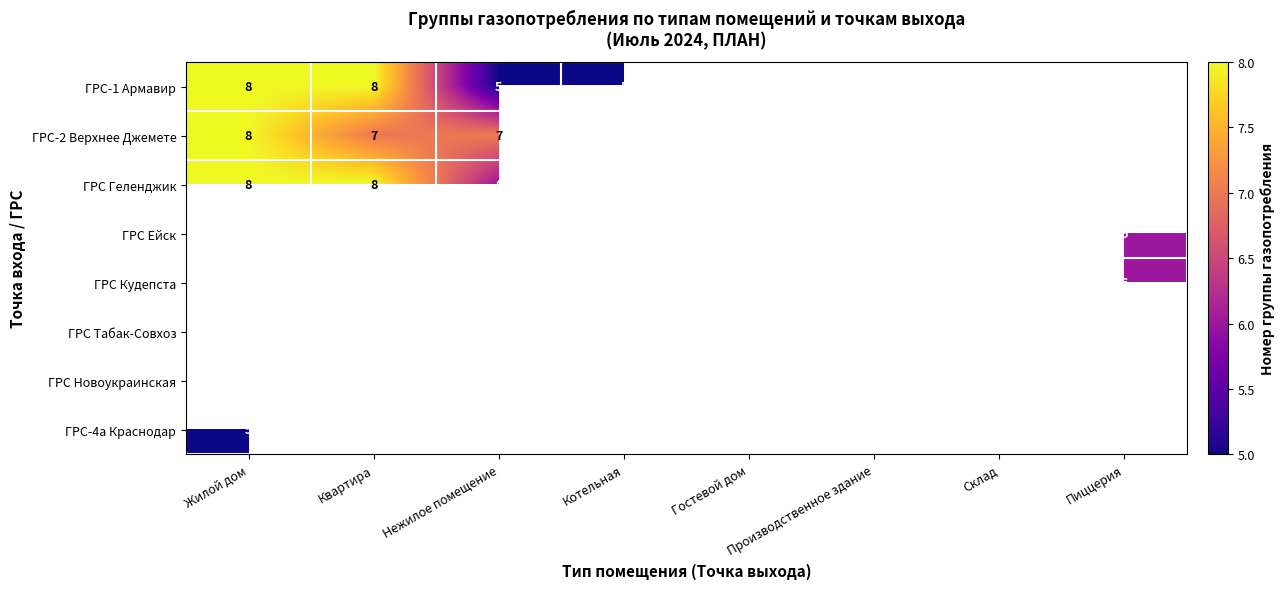

Is it true that ГРС-1 Армавир equals 14.2 at Жилой дом?

False